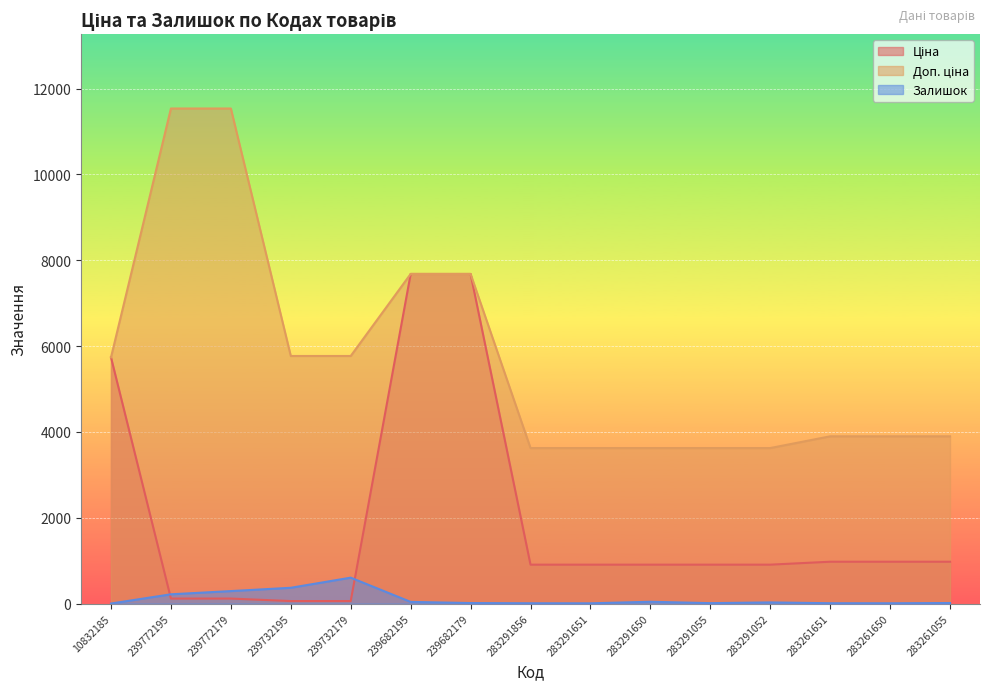

At how many categories does at least one series exceed 11334?

2